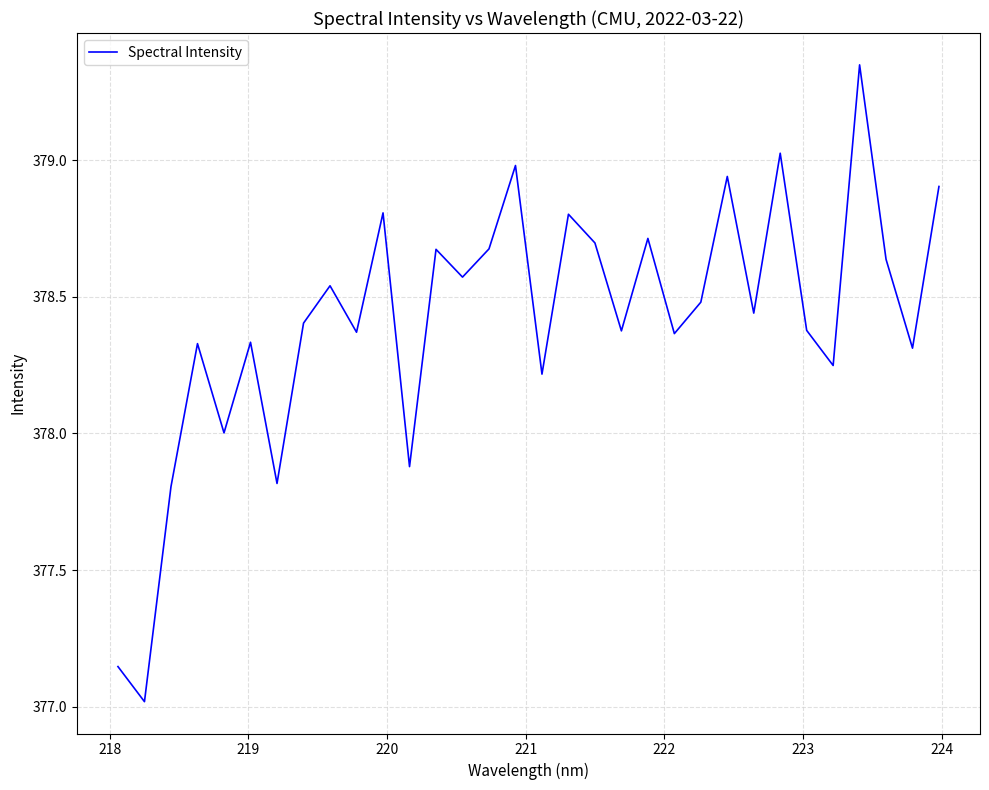

Is this an area chart (filled region under the line)?

No